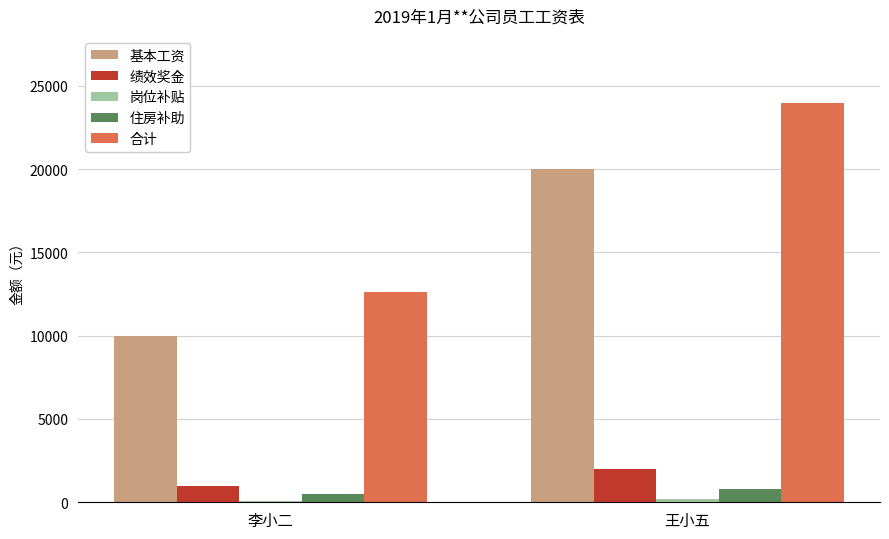

What is the spread (max minus min) of values at 李小二?

12500